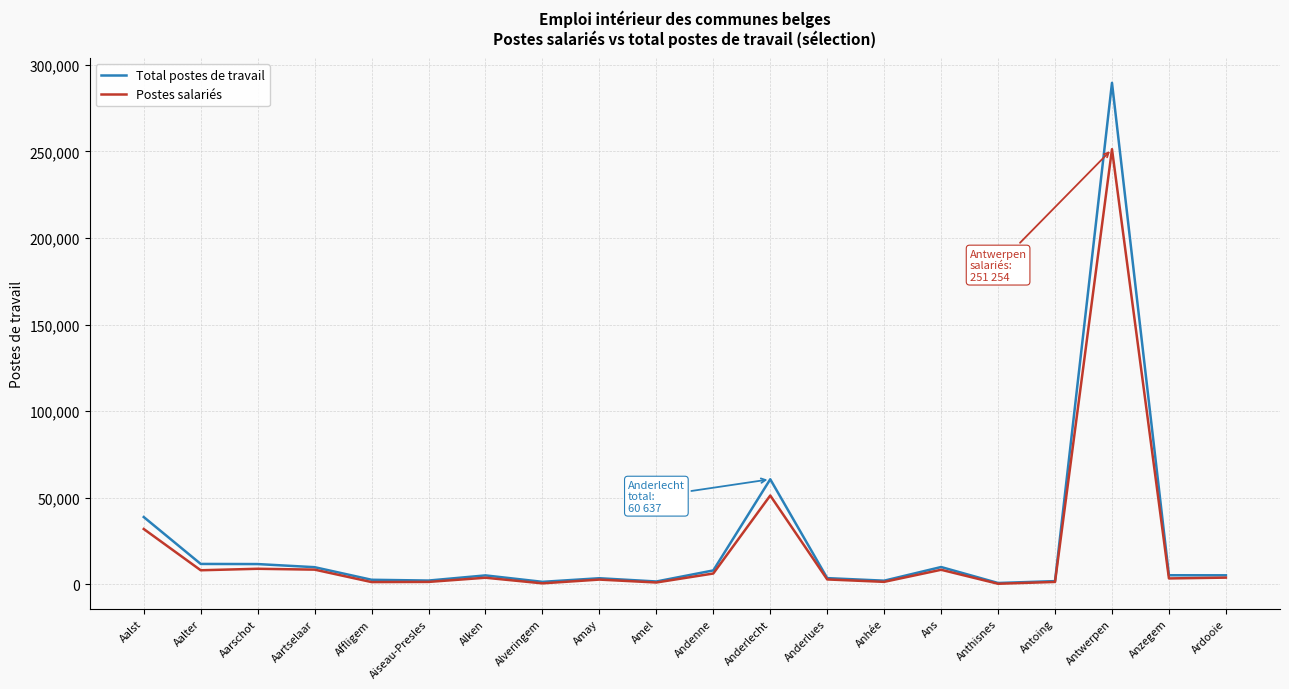

What is the lowest value of the Total postes de travail series?

729.8